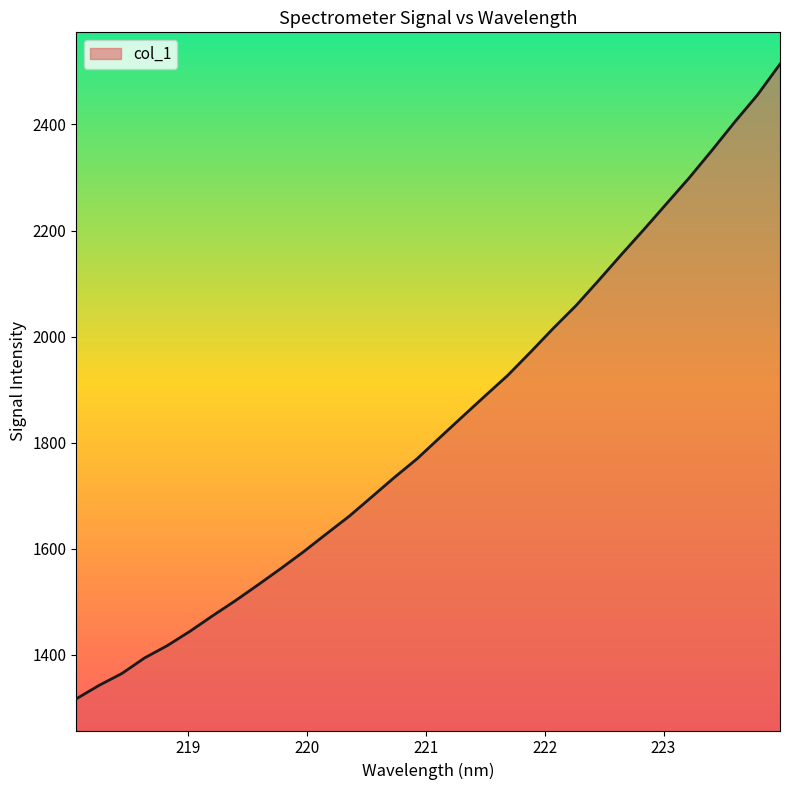

What is the difference between the maximum and minimum values?

1197.3